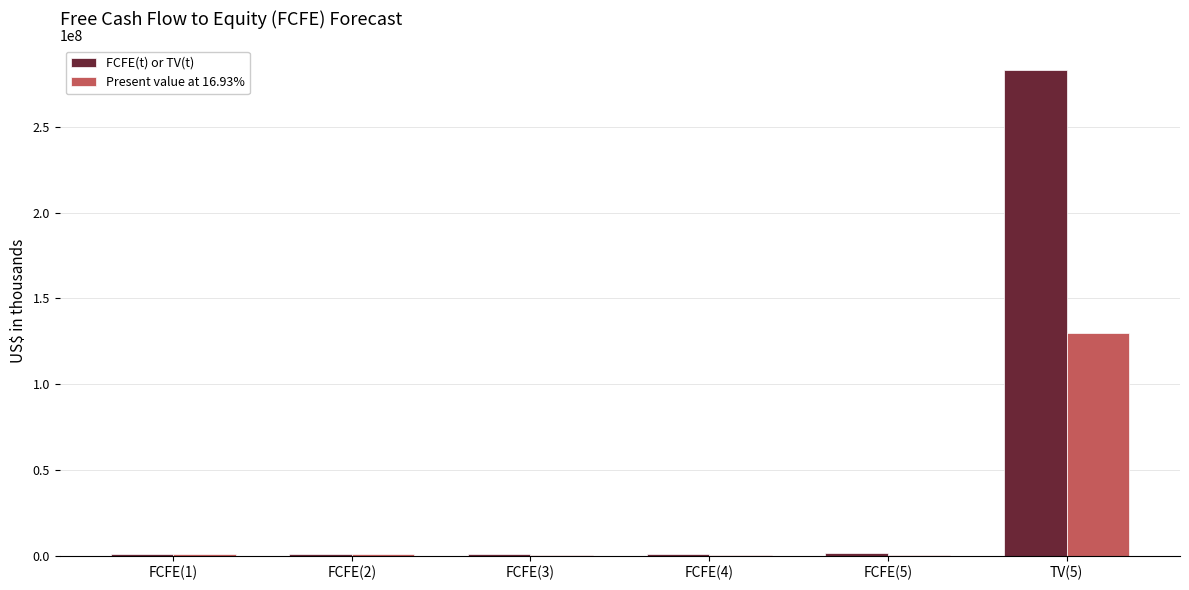

Which series has the largest range (max minus min)?

FCFE(t) or TV(t)